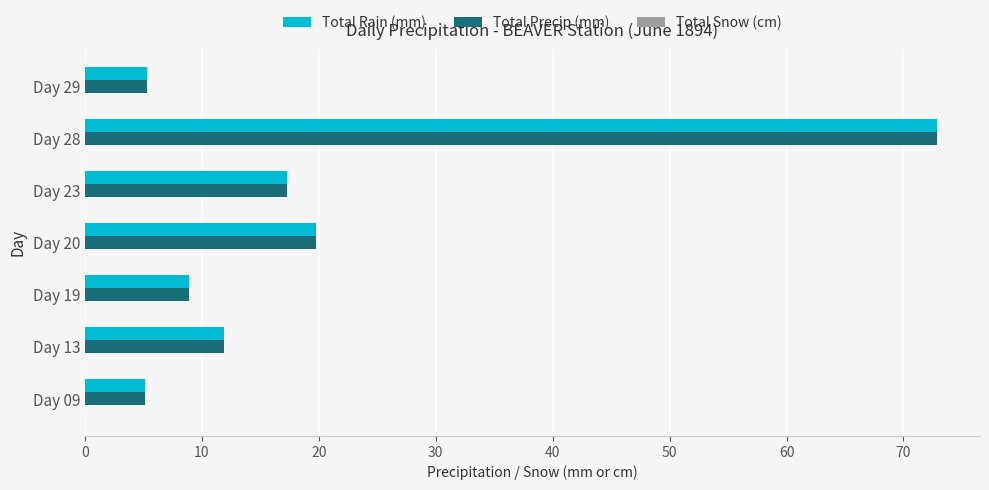

At which category is the sum across all series the highest?

Day 28